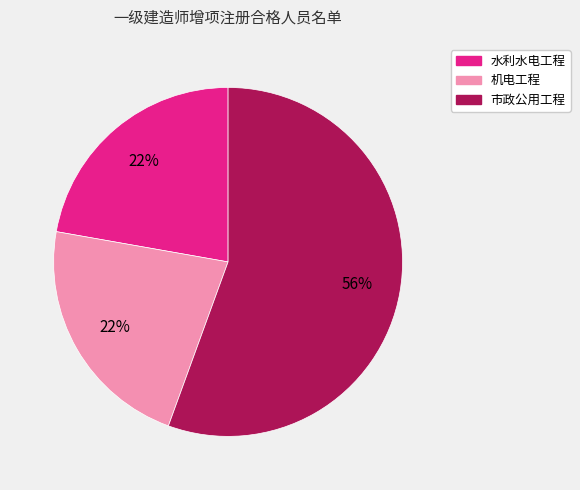

Approximately how many times larger is the value at 机电工程 compared to 市政公用工程?

0.4